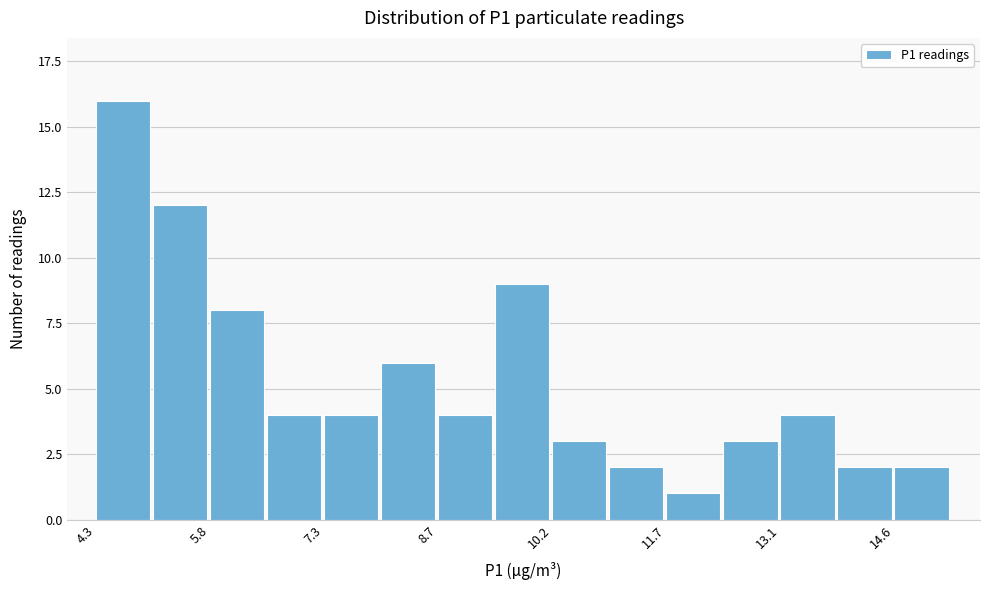

Read against the x-axis, roughly where is the centre of the tallest bar?

4.6